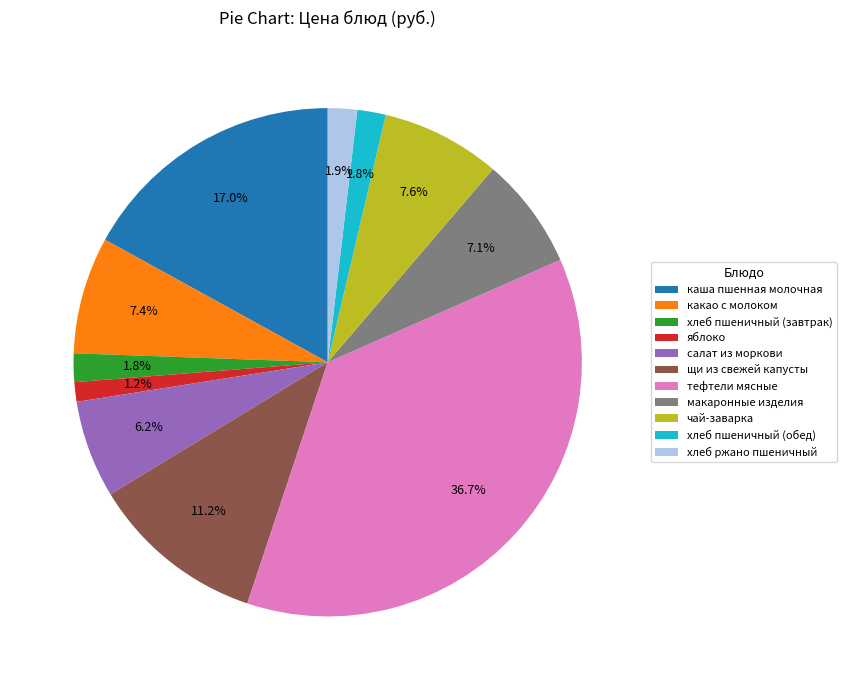

The какао с молоком slice represents 7% of the pie. True or false?

True